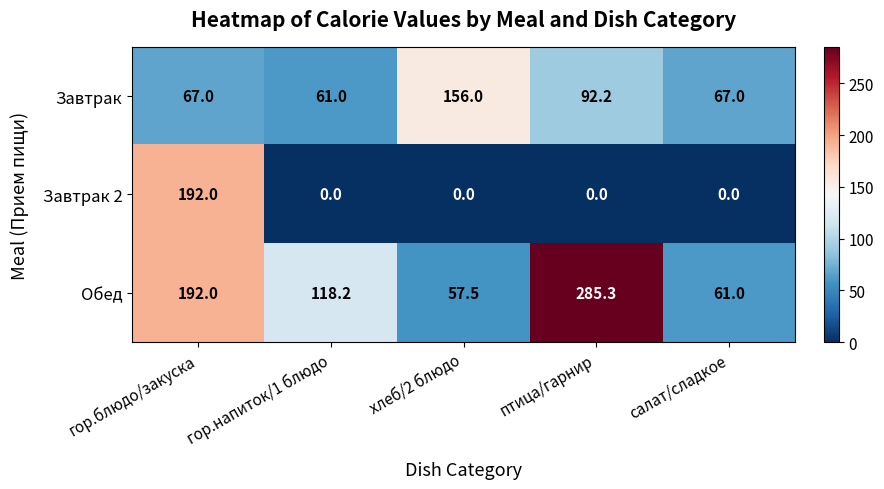

What is the difference between the maximum and minimum values in the Обед series?

227.8